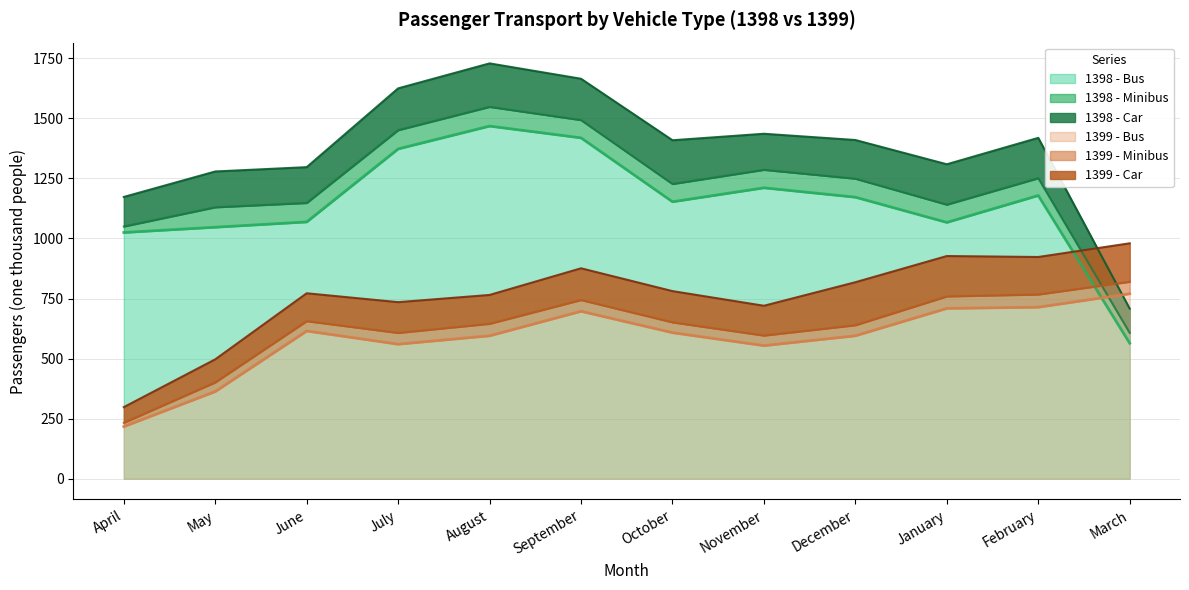

The 1399 - Bus series shows 770 at March. True or false?

True